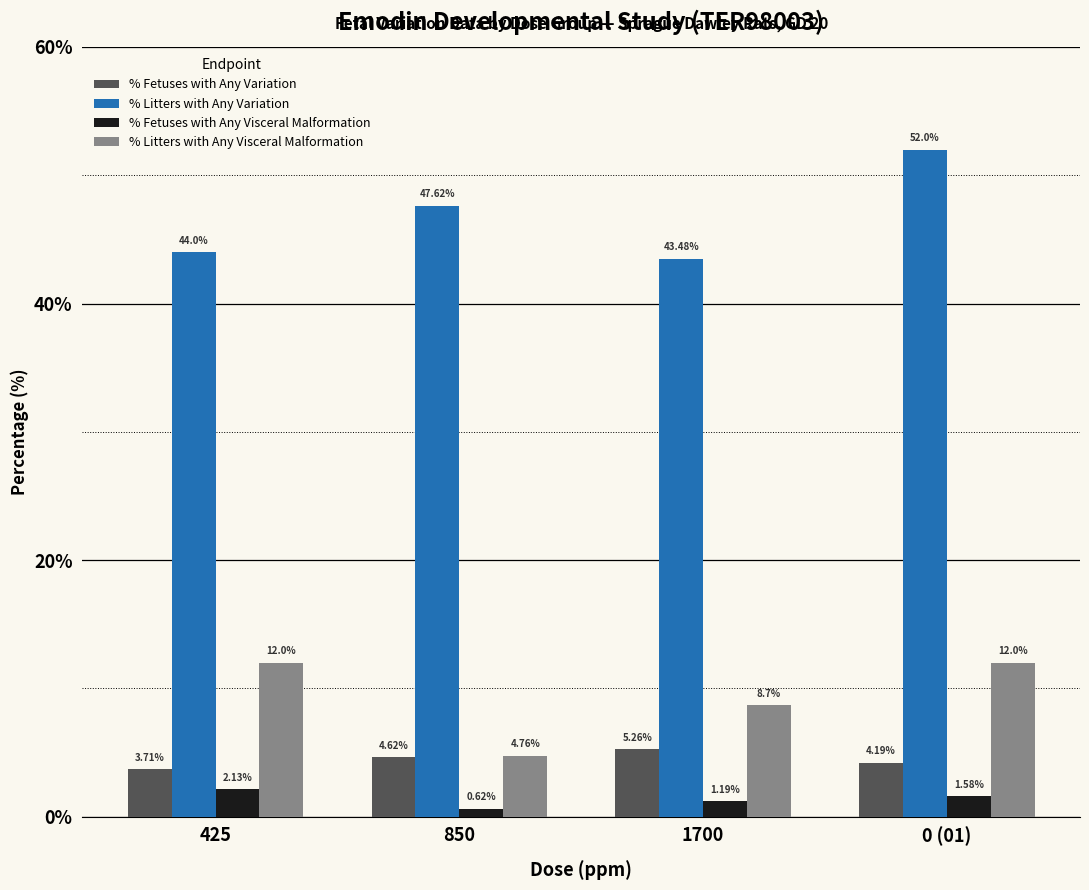

Rank the series by their maximum value, from highest to lowest.

% Litters with Any Variation, % Litters with Any Visceral Malformation, % Fetuses with Any Variation, % Fetuses with Any Visceral Malformation